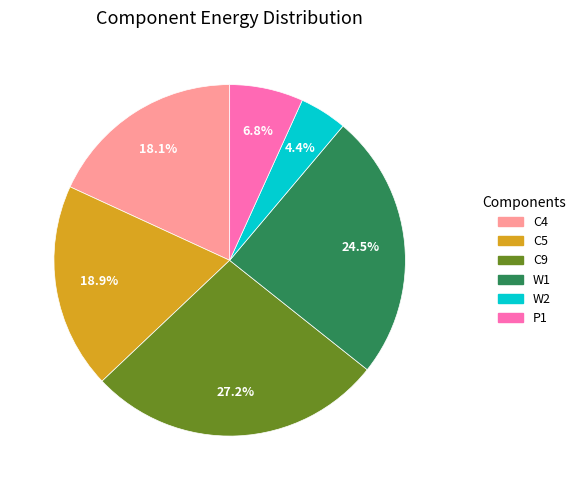

Rank the categories by value from highest to lowest.

C9, W1, C5, C4, P1, W2